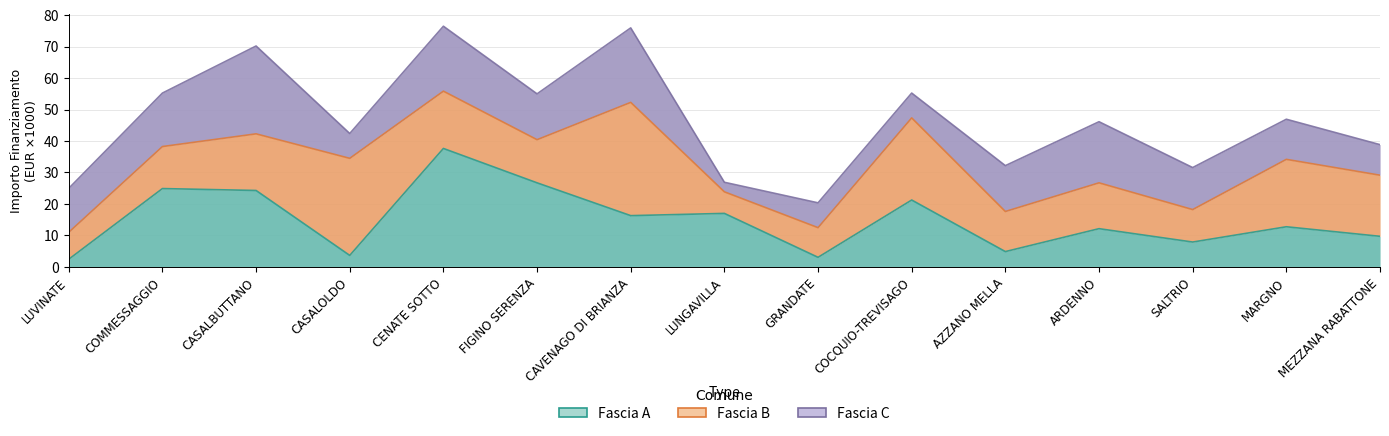

Which series has the largest total across all categories?

Fascia C